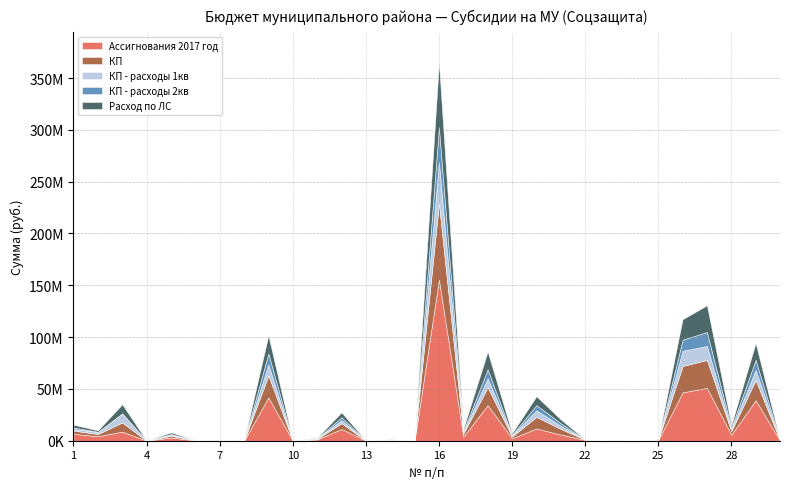

Reading right to left, transcribe all the data shown in this chart.

Ассигнования 2017 год: 161000.0	39039000.0	5785000.0	50976000.0	46692000.0	509000.0	71000.0	142000.0	762000.0	5970000.0	11762000.0	2327000.0	34355000.0	3960000.0	155594000.0	51000.0	598000.0	145000.0	11324000.0	1186000.0	43000.0	41728000.0	37000.0	298000.0	354000.0	3063000.0	18000.0	8812000.0	4285000.0	6760000.0
КП: 40300.0	19513500.0	3463000.0	26943500.0	25402242.7	287000.0	46857.0	70900.0	191051.0	5476453.5	11299331.2	1667889.1	17292000.0	2799000.0	73557929.8	13000.0	292000.0	0.0	5655000.0	593000.0	21600.0	21246250.0	19415.0	224000.0	177000.0	1728500.0	9106.0	8810490.0	2142300.0	3021200.0
КП - расходы 1кв: 40300.0	9756750.0	1731000.0	13473000.0	14661640.0	96000.0	23857.0	35600.0	150000.0	2967450.0	6249100.0	1163600.0	8646000.0	1404000.0	39893929.8	13000.0	146000.0	0.0	2832000.0	296500.0	10800.0	10623250.0	9250.0	75000.0	89000.0	865500.0	4553.0	8776700.0	2141700.0	1510600.0
КП - расходы 2кв: 0.0	9756750.0	1732000.0	13470500.0	10740602.7	191000.0	23000.0	35300.0	41051.0	2509003.5	5050231.2	504289.1	8646000.0	1395000.0	33664000.0	0.0	146000.0	0.0	2823000.0	296500.0	10800.0	10623000.0	10165.0	149000.0	88000.0	863000.0	4553.0	33790.0	600.0	1510600.0
Расход по ЛС: 33633.1	16260374.3	2454656.6	25810148.9	19745405.9	194243.6	35078.4	70400.4	141692.1	3641100.0	8576500.0	1517100.0	17145100.0	1889200.0	62209600.0	537.5	248271.4	0.0	4794546.0	509285.0	13997.0	17448530.0	18393.3	134356.7	91444.4	1530640.0	8177.4	8768019.8	1386219.7	2667983.0